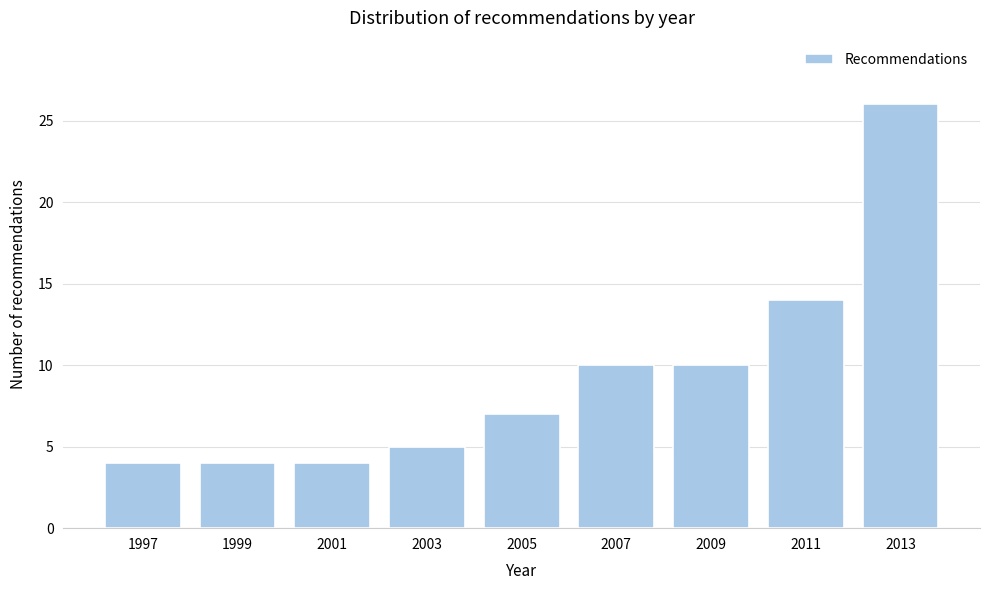

Reading left to right, what are all the values shown in this chart?

1997=4	1999=4	2001=4	2003=5	2005=7	2007=10	2009=10	2011=14	2013=26